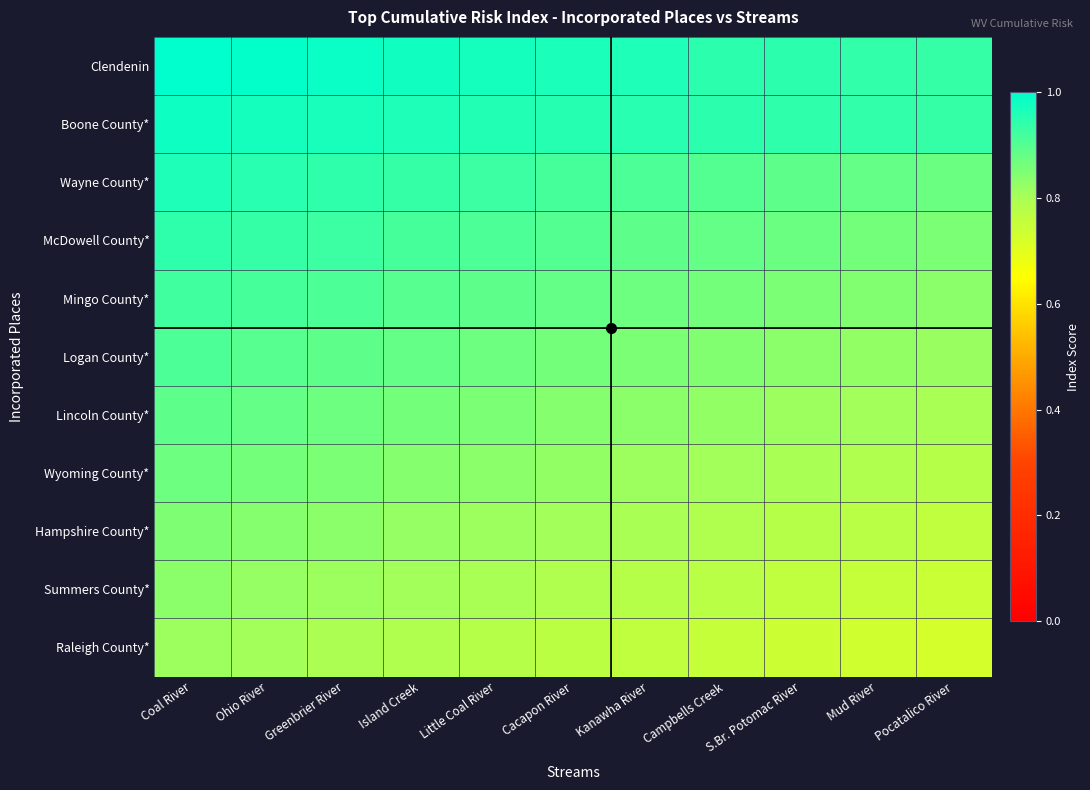

Which label corresponds to the smallest value in the chart?

Pocatalico River